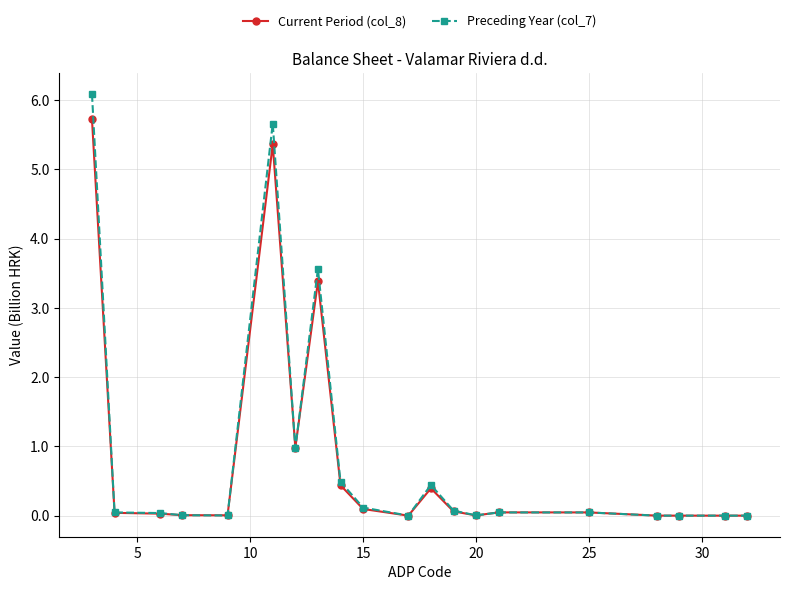

What is the value of the Preceding Year (col_7) point at the 9th from the left?

0.5